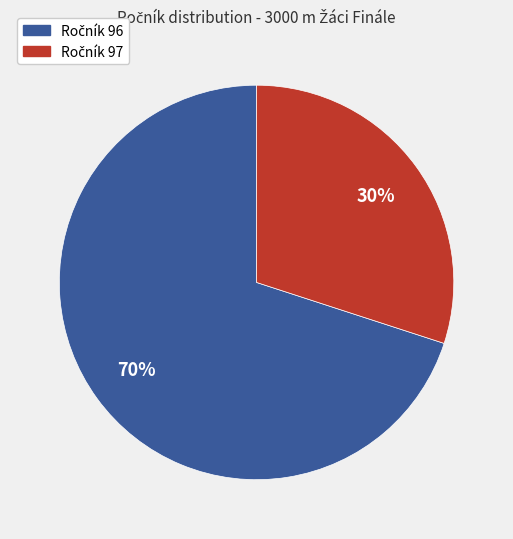

How many slices are in this pie chart?

2